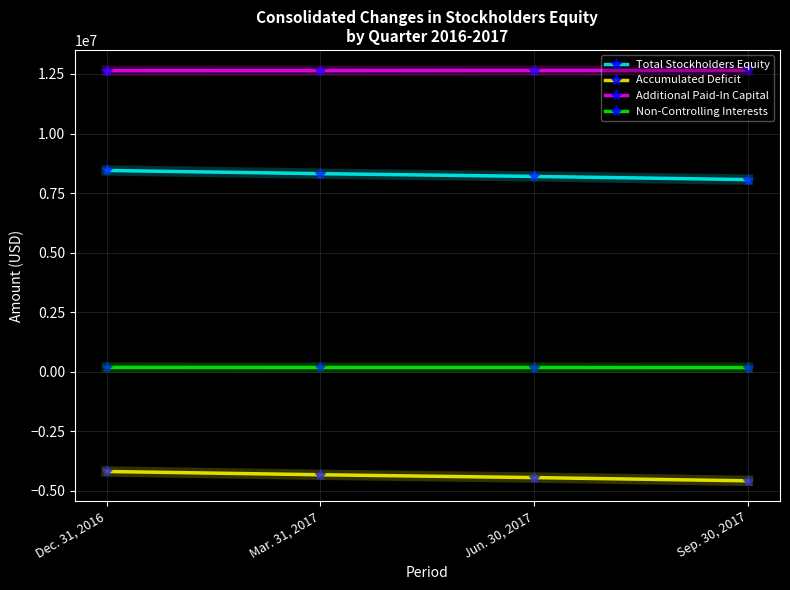

What is the value of the Non-Controlling Interests point at the 4th from the left?

163695